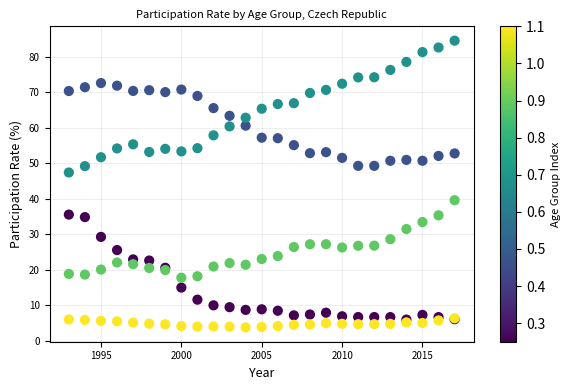

Across all series, what Y value is closest to 44?

47.4